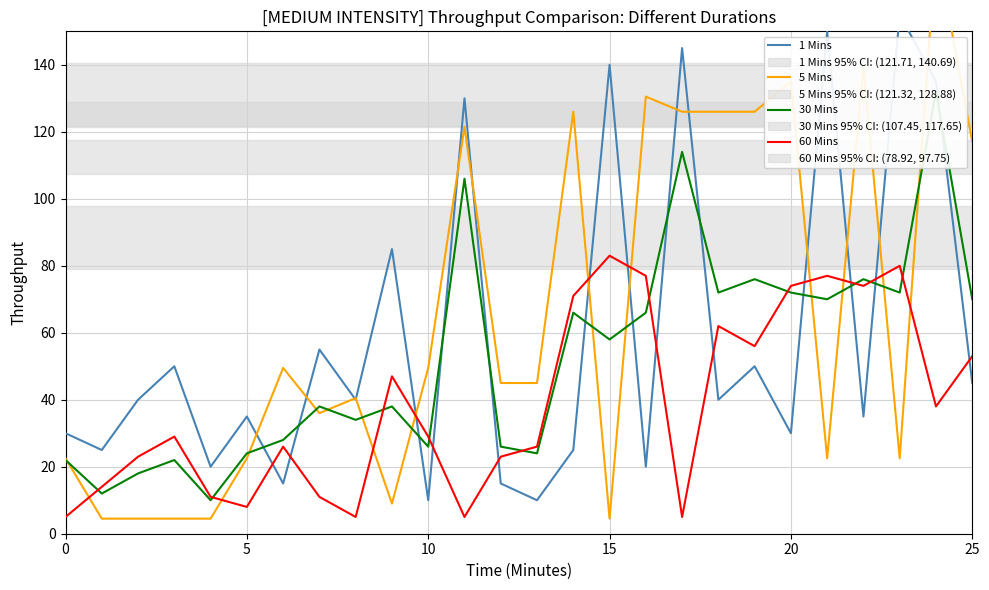

How many lines are shown in the chart?

4